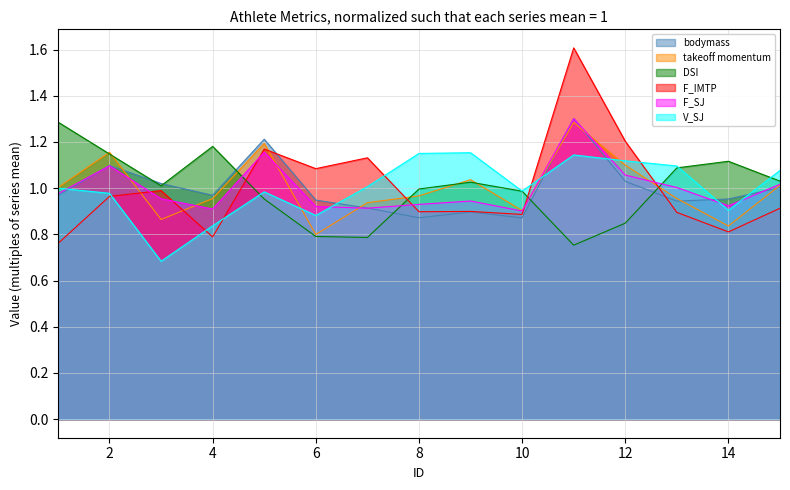

The value of DSI at 13 is 1.4. True or false?

False